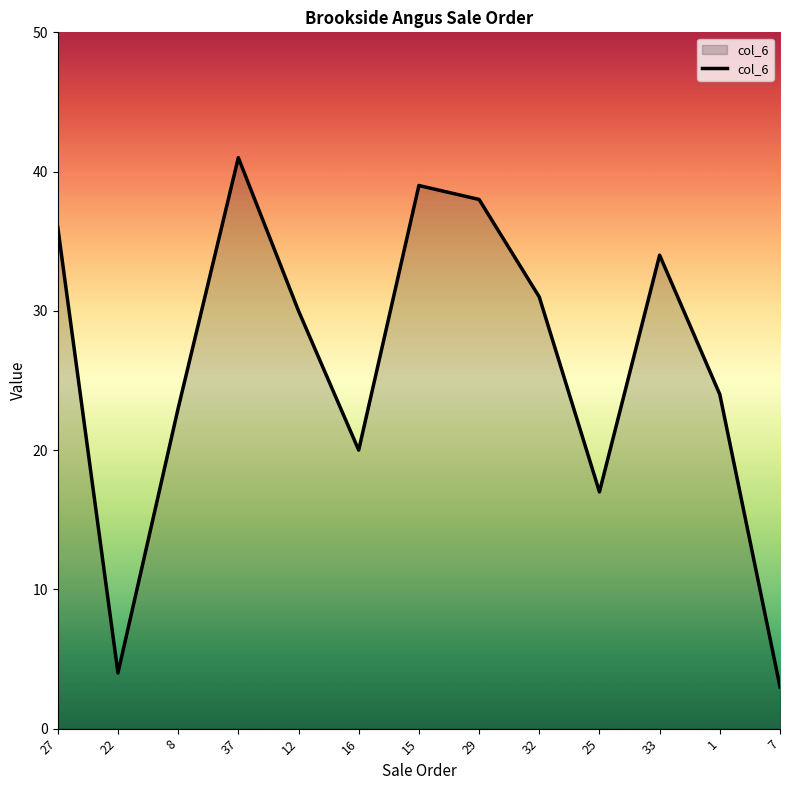

Where does the data first go above 30?

27